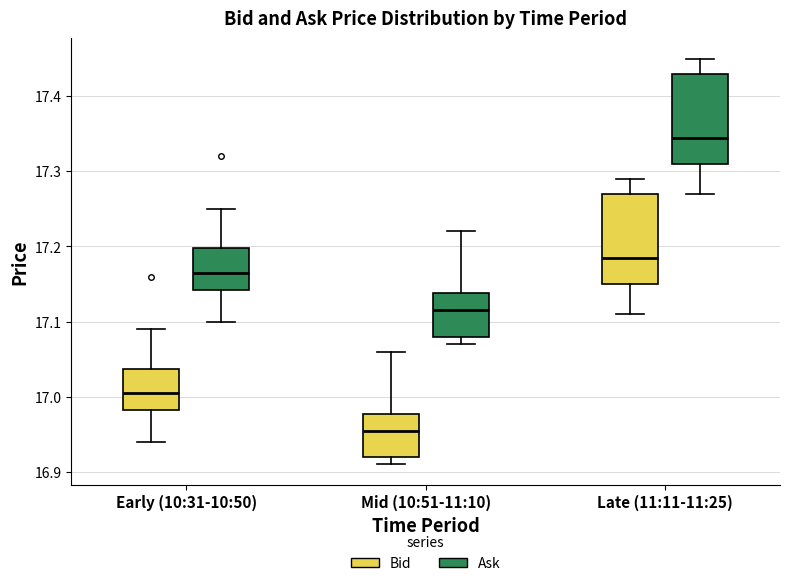

Where is the upper edge of the box for Late (11:11-11:25) (Bid) on the y-axis? The values are not printed on the chart, so give them approximately, as read against the axis.

17.27